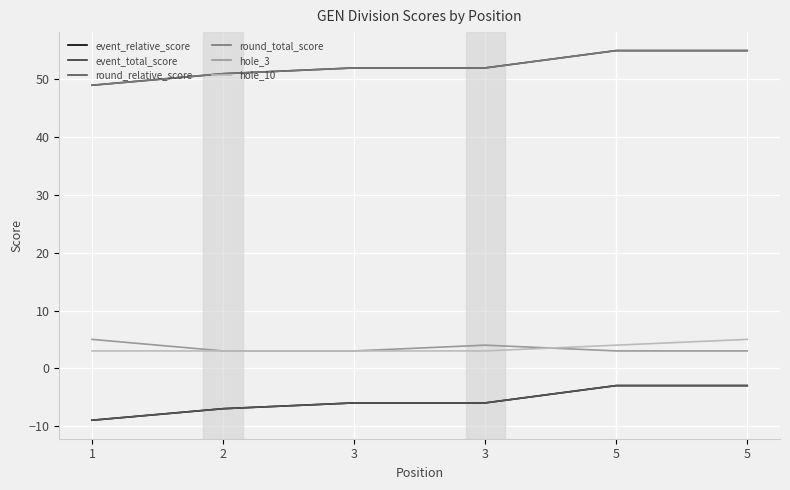

Is this an area chart (filled region under the line)?

No